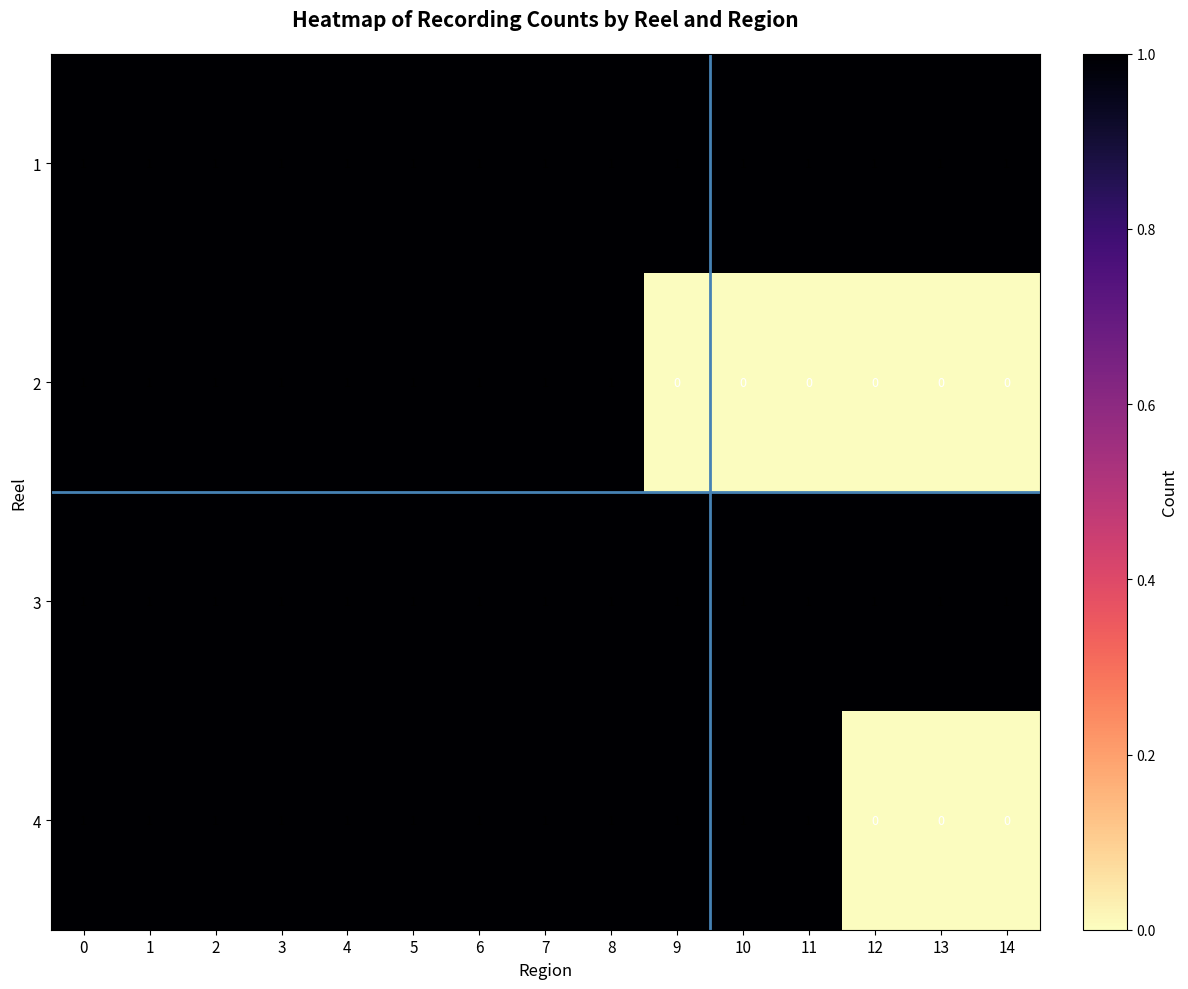

What is the maximum value shown in the chart?

1